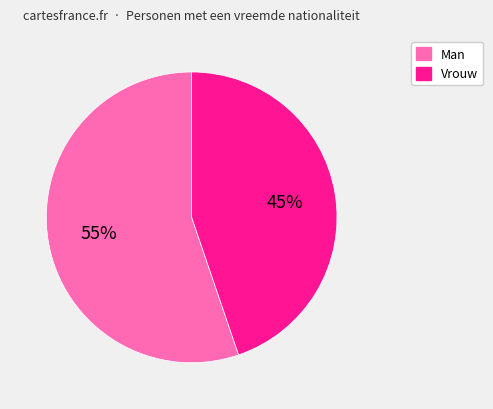

To the nearest percent, what is the difference between the largest and smallest slice percentages?

10%